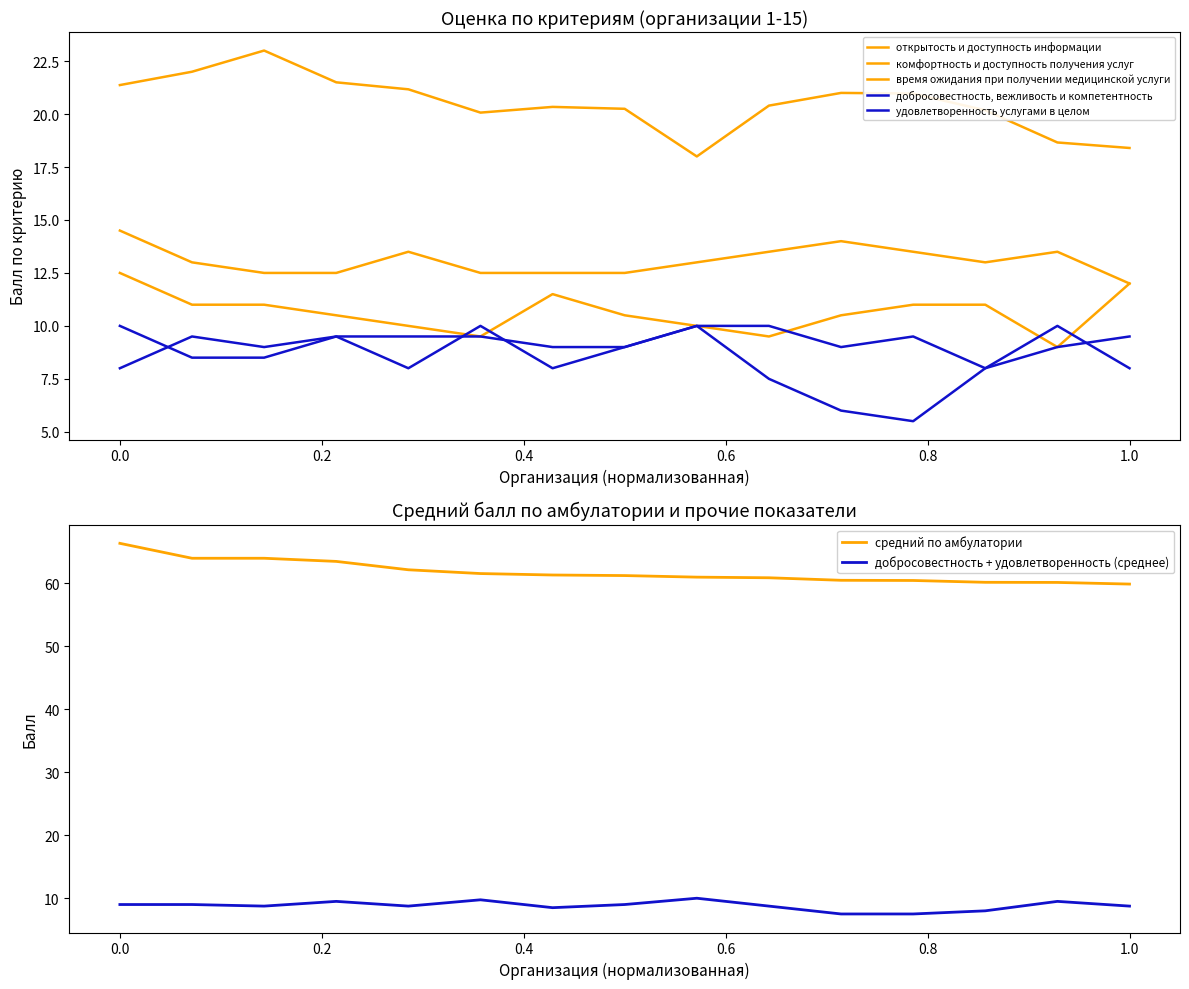

Reading left to right, what are all the values shown in this chart?

открытость и доступность информации: 12.5	11.0	11.0	10.5	10.0	9.5	11.5	10.5	10.0	9.5	10.5	11.0	11.0	9.0	12.0
комфортность и доступность получения услуг: 21.4	22.0	23.0	21.5	21.2	20.1	20.3	20.2	18.0	20.4	21.0	21.0	20.2	18.7	18.4
время ожидания при получении медицинской услуги: 14.5	13.0	12.5	12.5	13.5	12.5	12.5	12.5	13.0	13.5	14.0	13.5	13.0	13.5	12.0
добросовестность, вежливость и компетентность: 10.0	8.5	8.5	9.5	8.0	10.0	8.0	9.0	10.0	7.5	6.0	5.5	8.0	9.0	9.5
удовлетворенность услугами в целом: 8.0	9.5	9.0	9.5	9.5	9.5	9.0	9.0	10.0	10.0	9.0	9.5	8.0	10.0	8.0